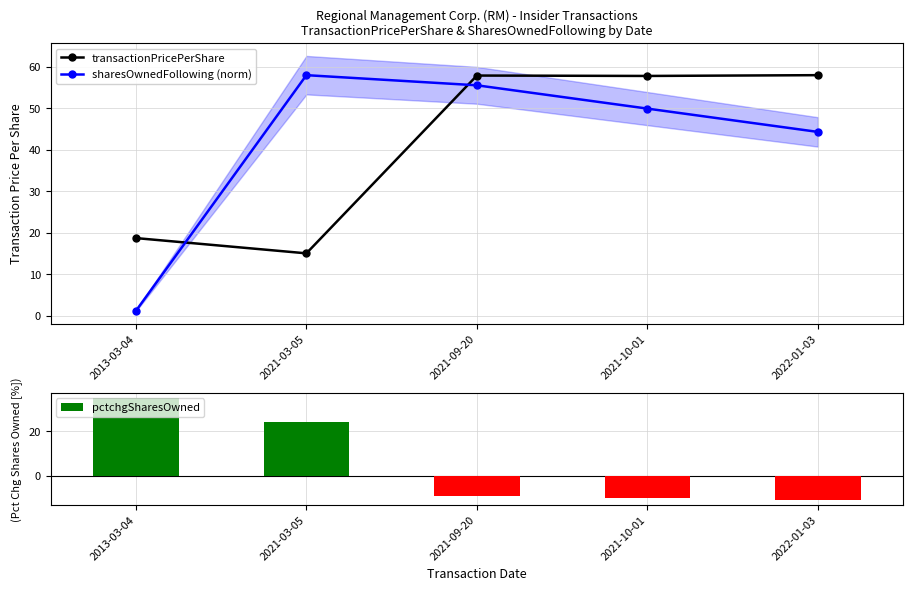

At 2021-09-20, list the series in order from smallest to largest.

pctchgSharesOwned, sharesOwnedFollowing (norm), transactionPricePerShare